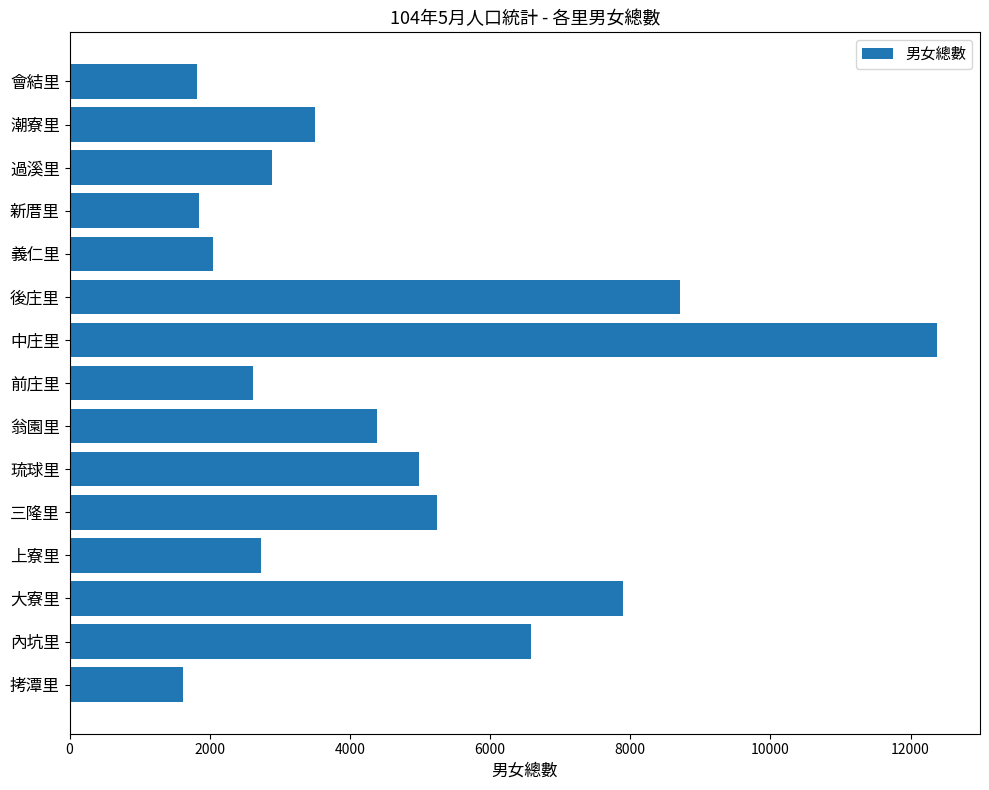

Does the chart contain any negative values?

No